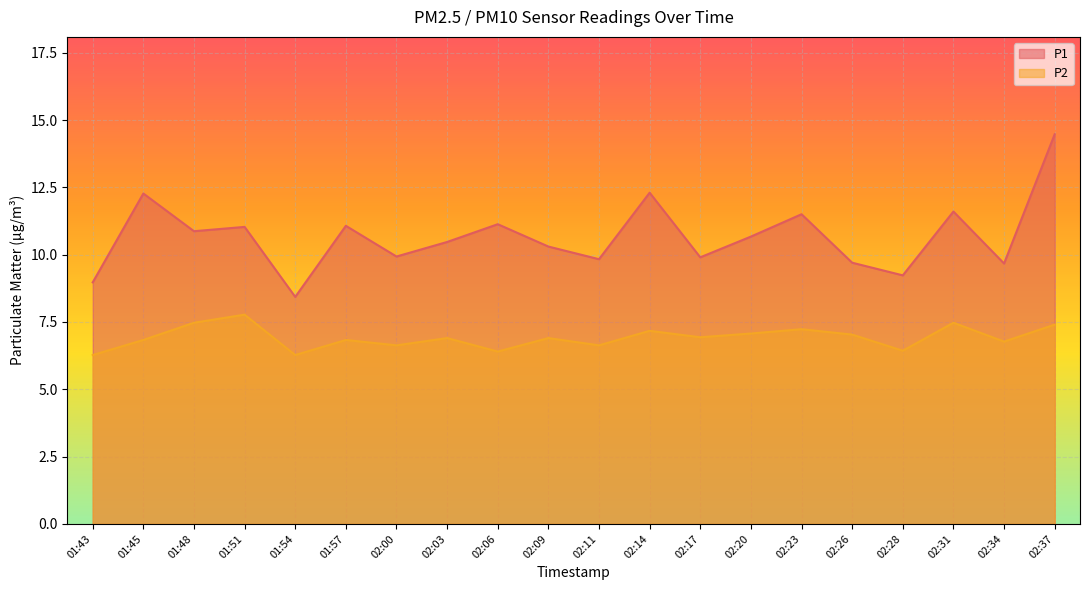

In P2, how many points are lower than both neighbors (excluding endpoints)?

7